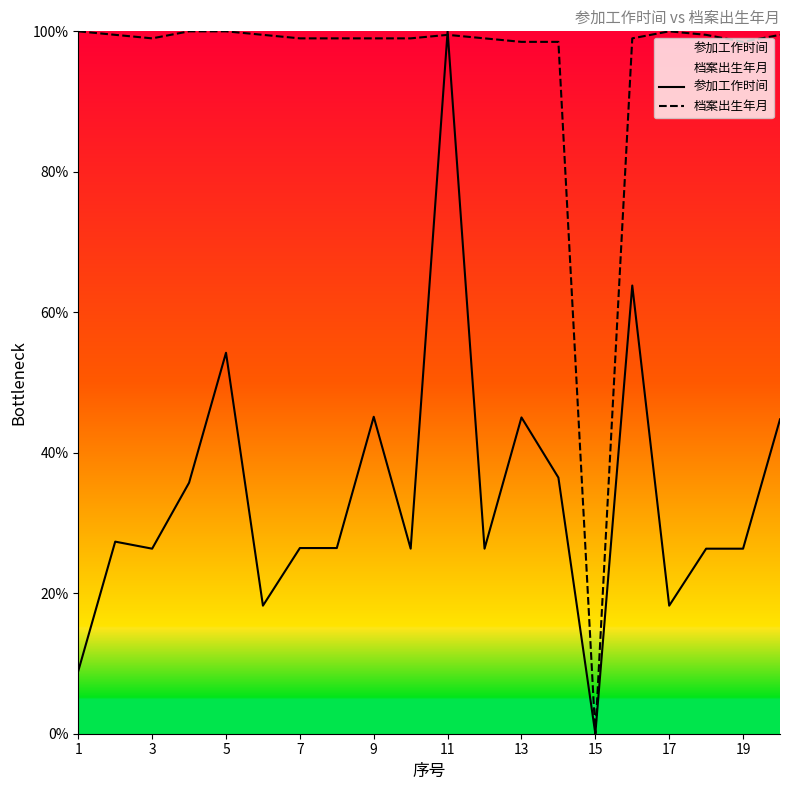

Does the chart have visible grid lines?

No